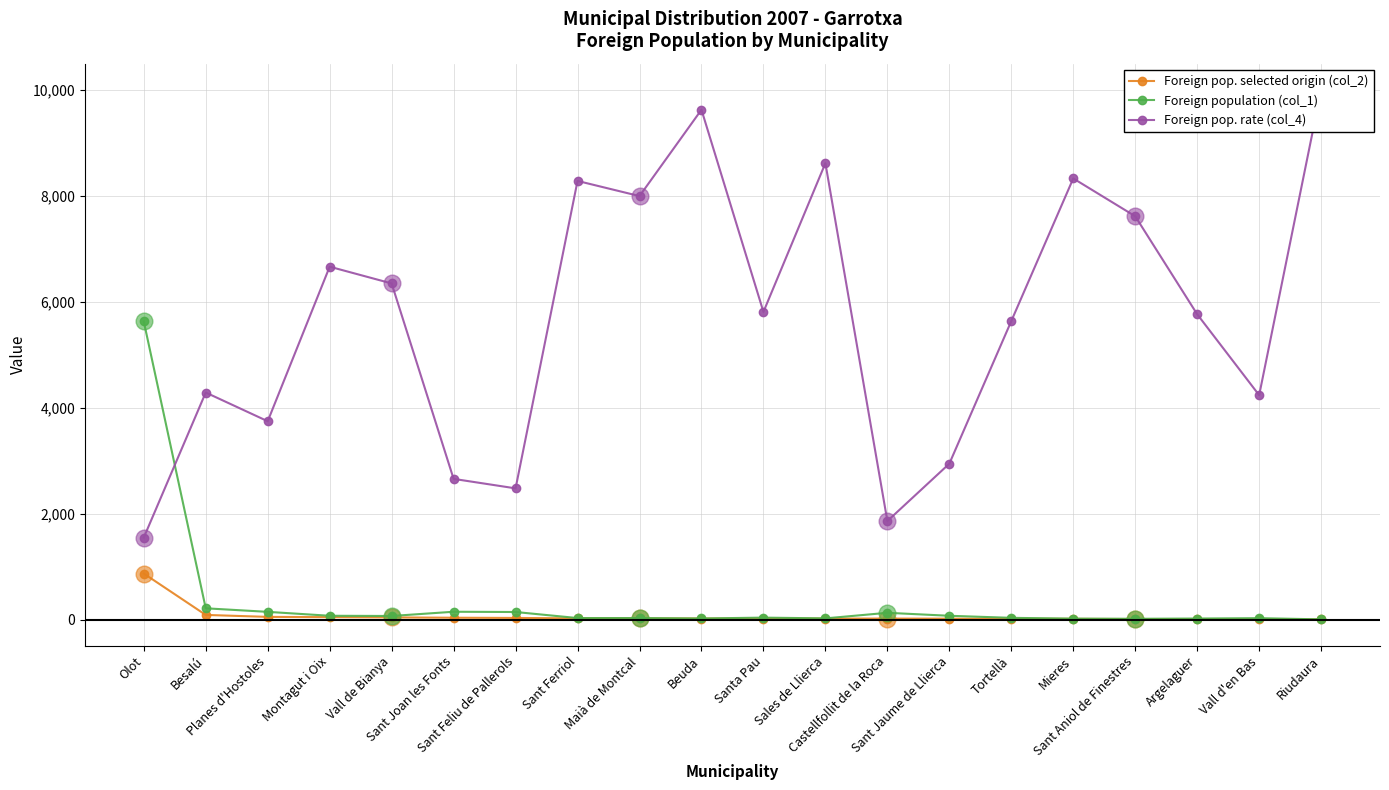

At which label is Foreign pop. rate (col_4) closest to 5776?

Argelaguer